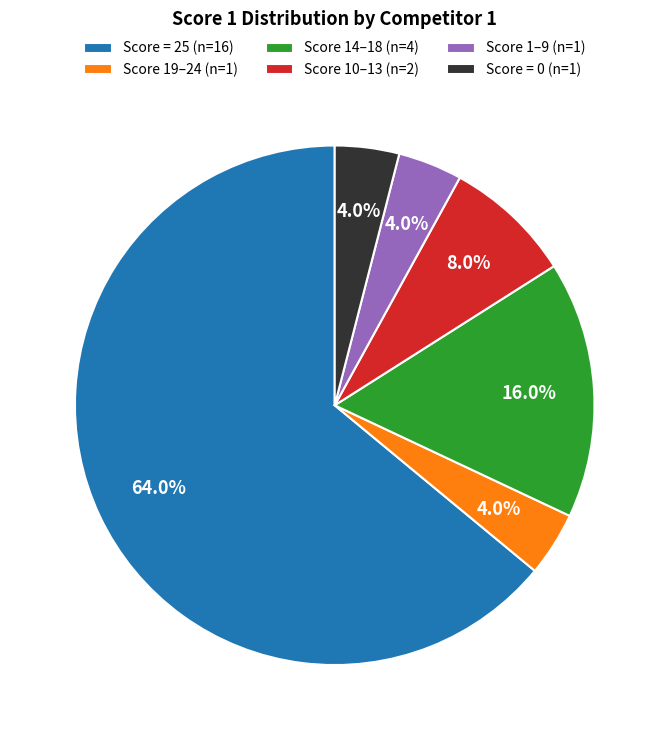

Combined, what portion of the pie is Score = 0 (n=1) and Score 19–24 (n=1)?

8.0%